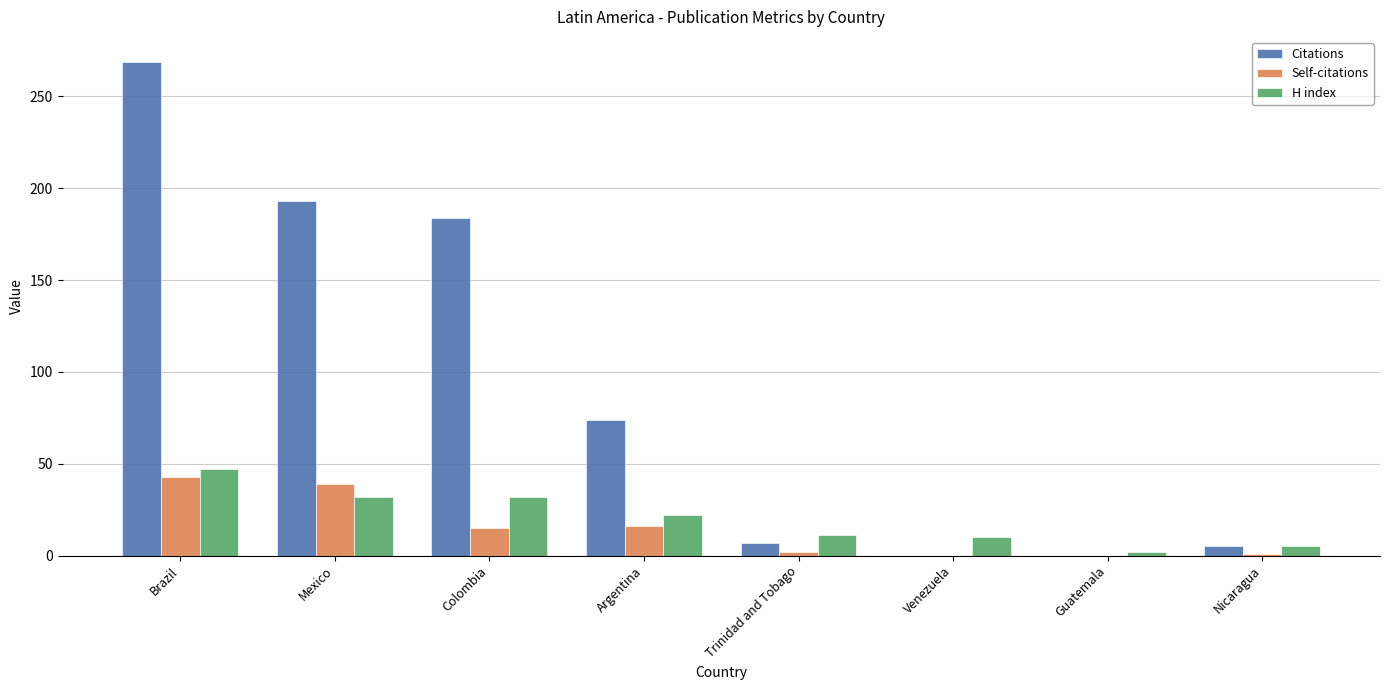

What are all the series names shown in the legend?

Citations, Self-citations, H index